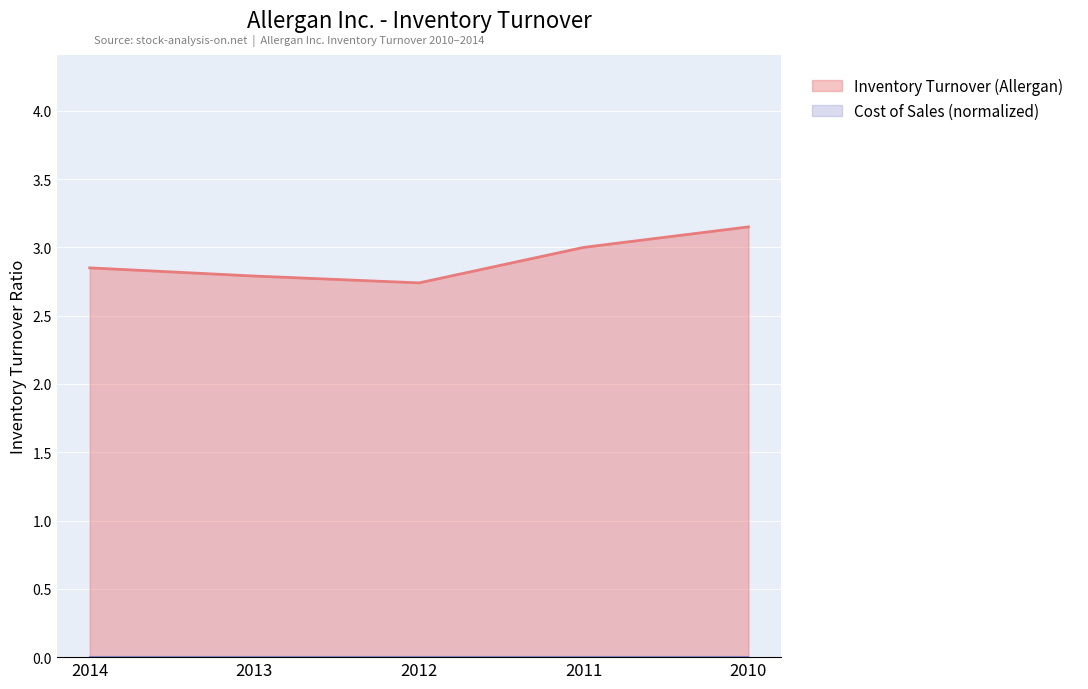

List the labels in order of value, smallest first.

2012, 2013, 2014, 2011, 2010